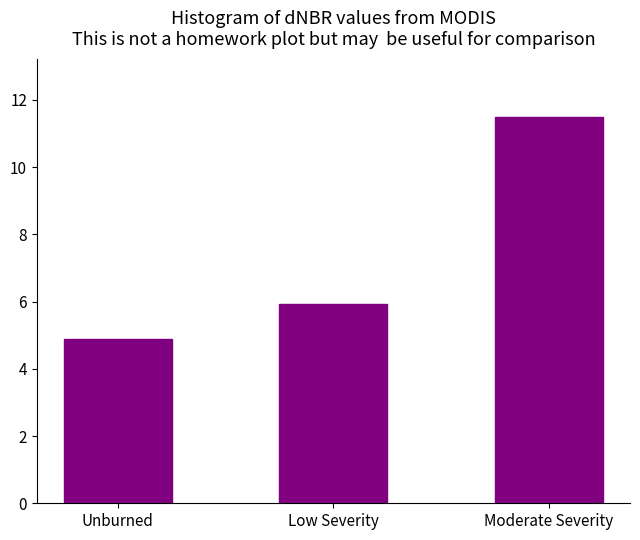

List the labels in order of value, largest first.

Moderate Severity, Low Severity, Unburned